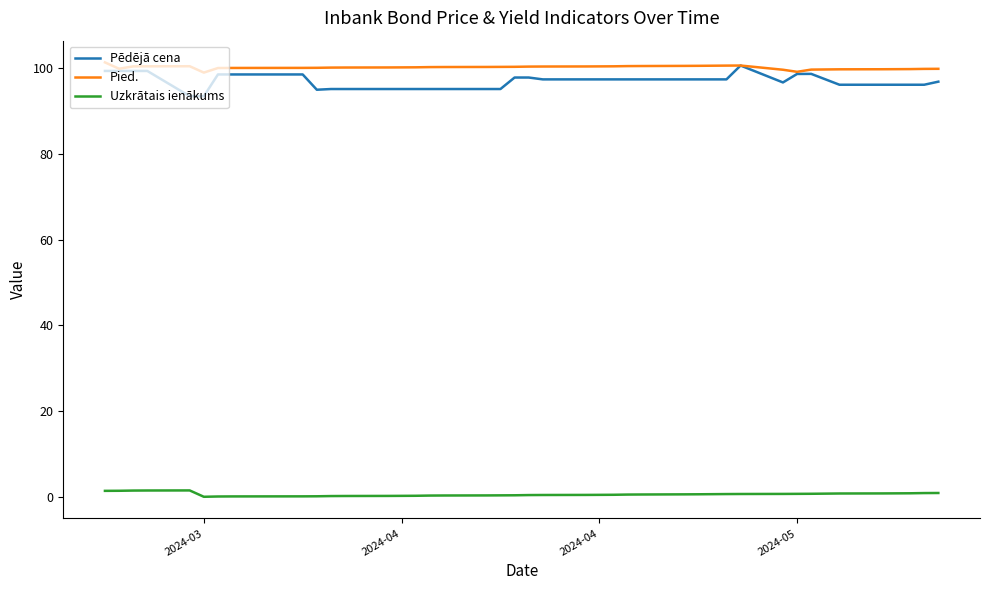

What is the highest value of the Pēdējā cena series?

100.6